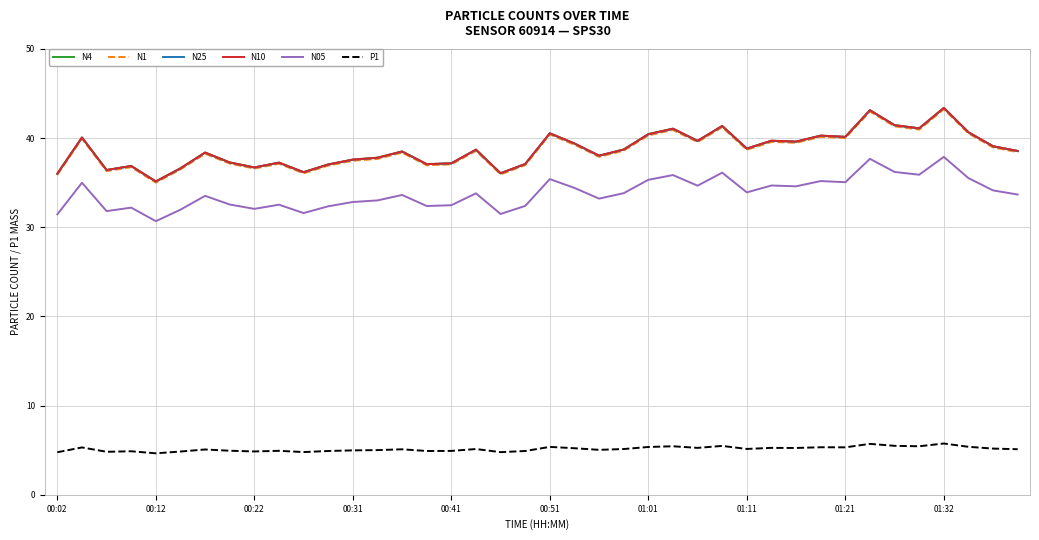

What is the sum of all N4 values?

1549.0